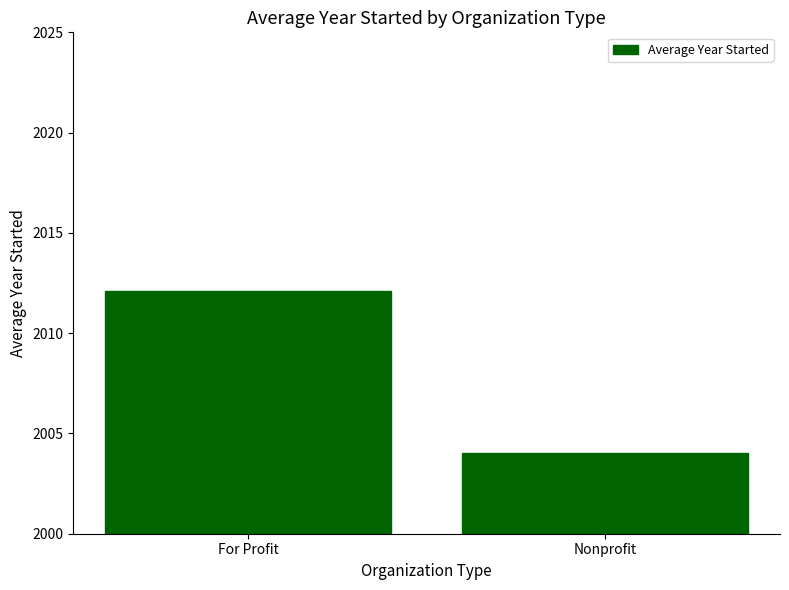

What is the change in value from For Profit to Nonprofit?

-8.1